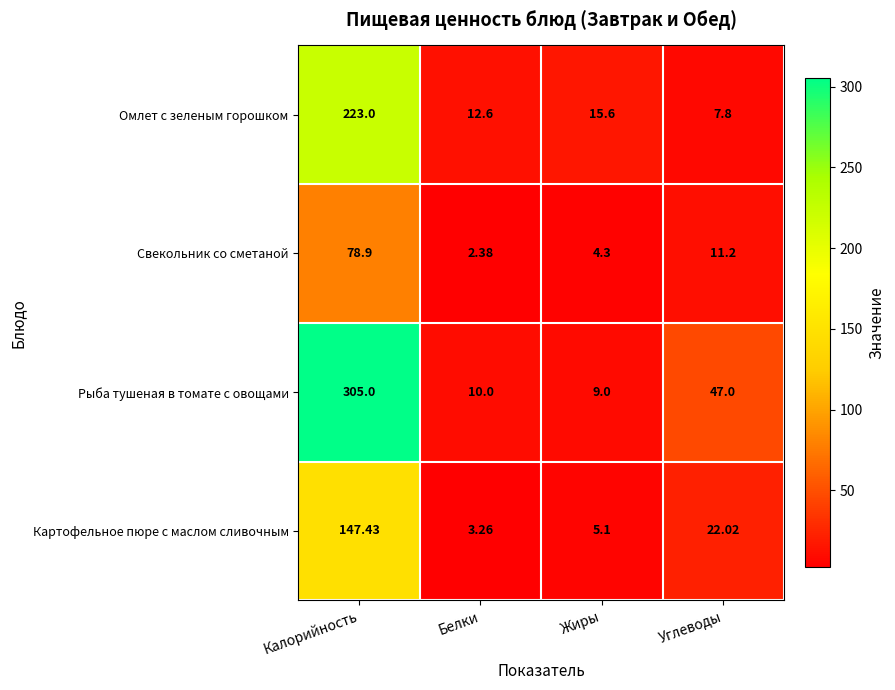

Rank the series by their average value, from highest to lowest.

Рыба тушеная в томате с овощами, Омлет с зеленым горошком, Картофельное пюре с маслом сливочным, Свекольник со сметаной